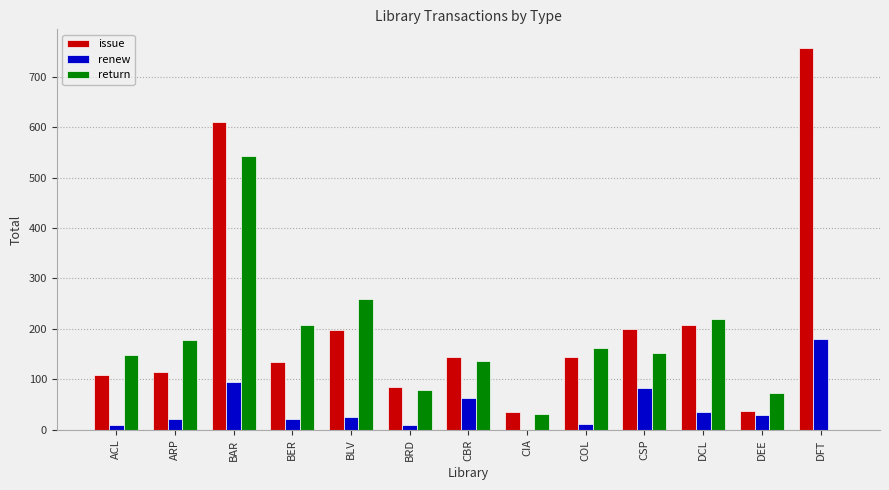

How many distinct data groups are displayed?

3